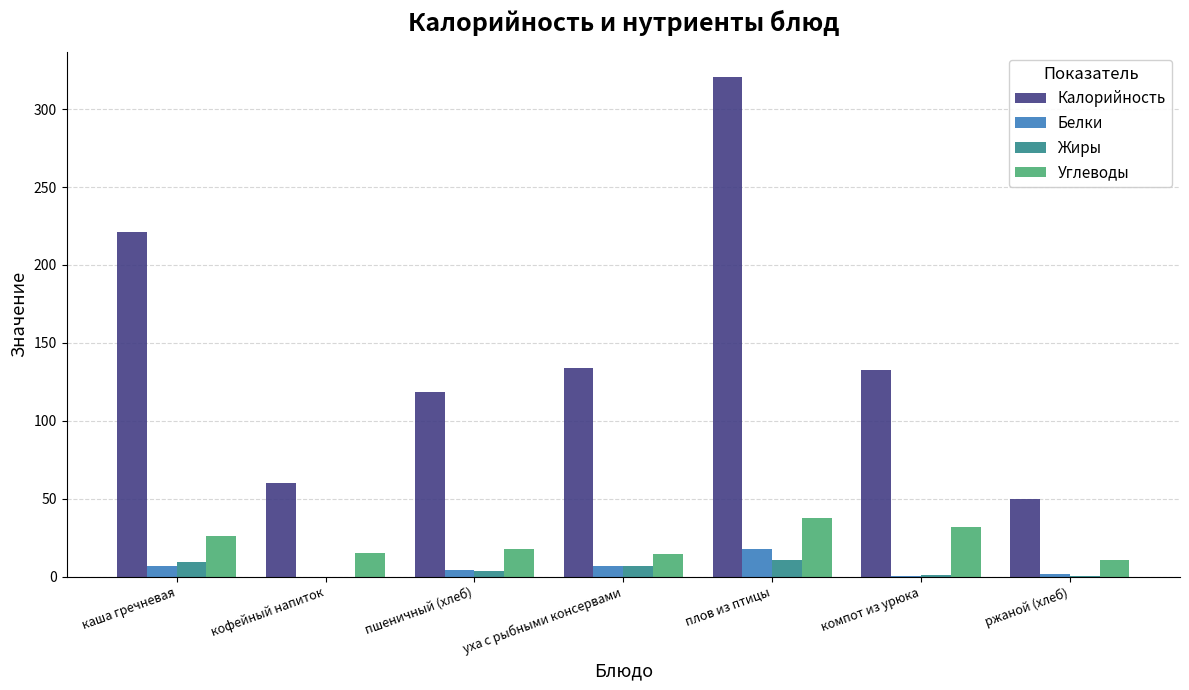

At which category is the sum across all series the highest?

плов из птицы